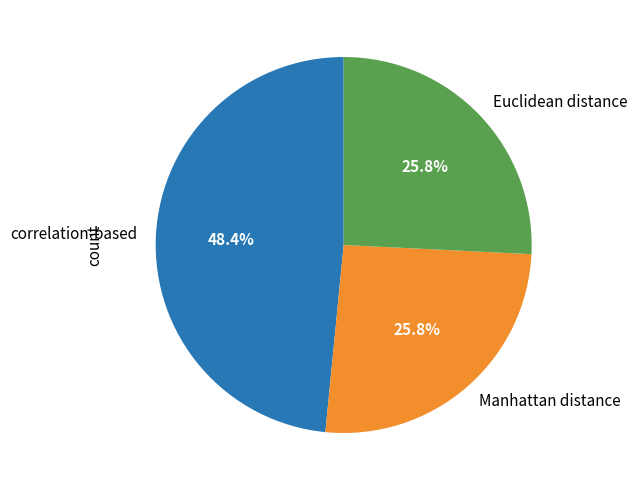

Combined, what portion of the pie is correlation-based and Manhattan distance?

74.2%